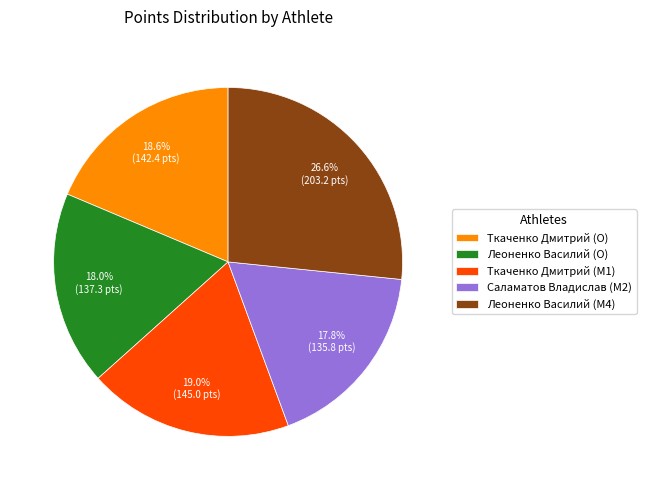

Which category has the biggest portion of the pie?

Леоненко Василий (M4)